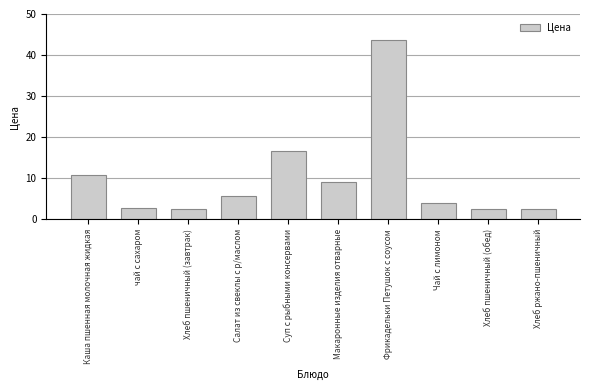

Between Суп с рыбными консервами and Хлеб пшеничный (завтрак), which is larger?

Суп с рыбными консервами